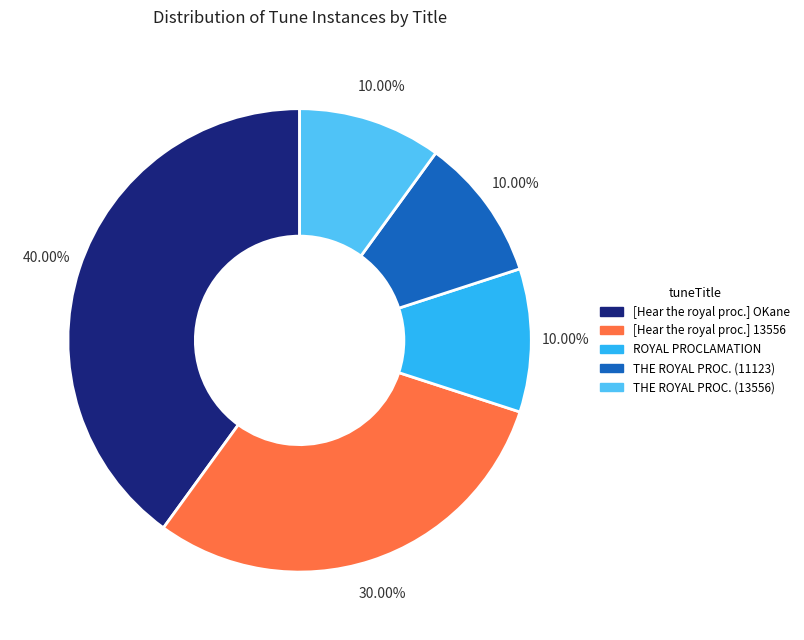

To the nearest percent, what portion does ROYAL PROCLAMATION represent?

10%